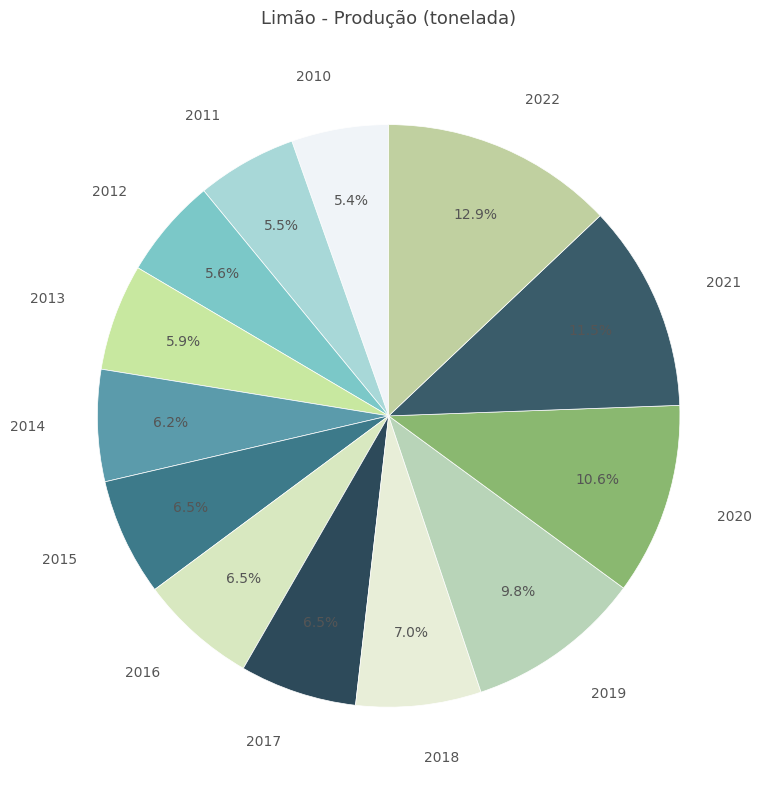

What is the ratio of the value at 2014 to the value at 2012?

1.1